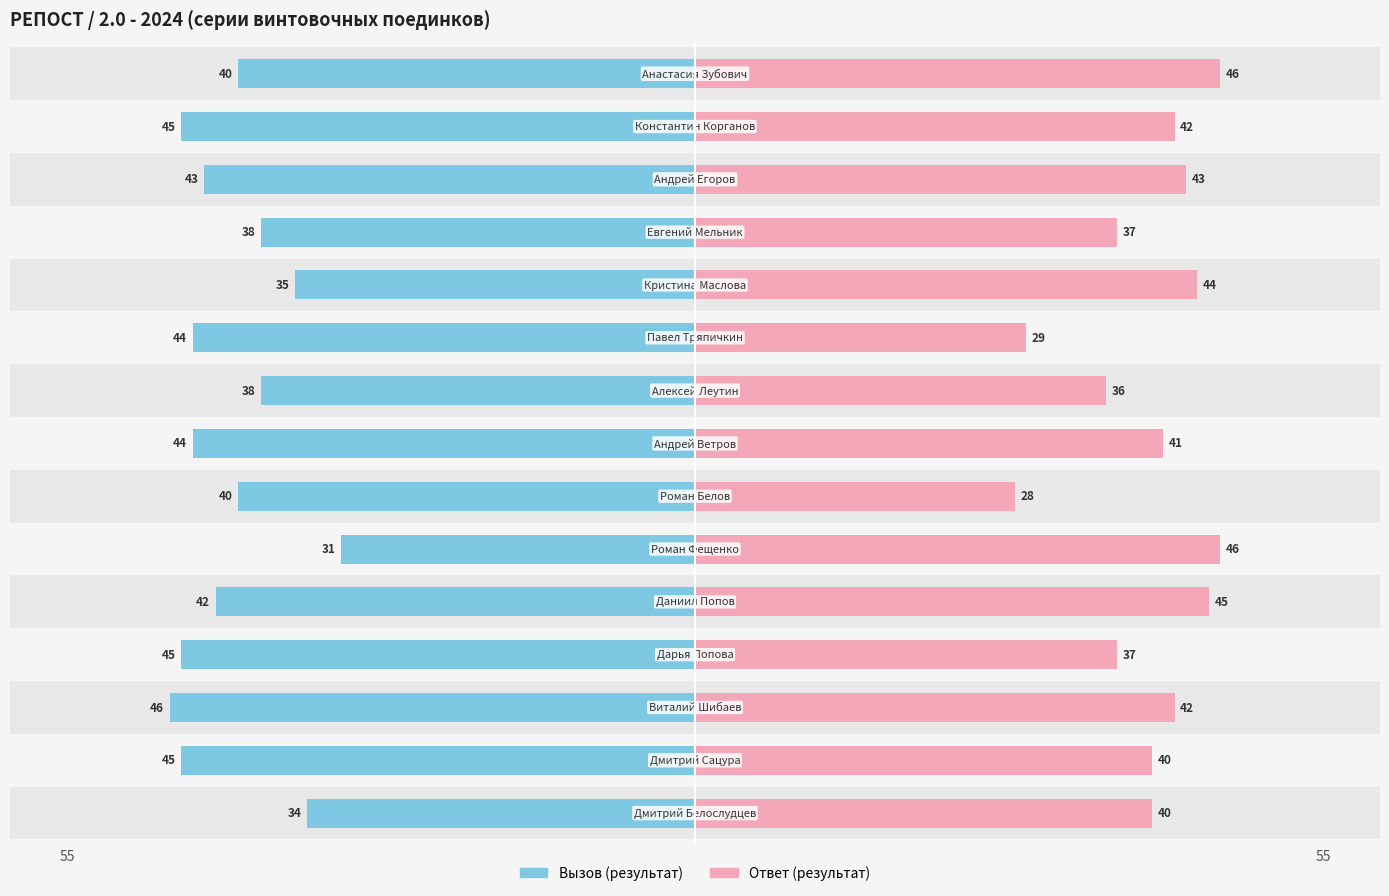

How many bars are there in total?

30